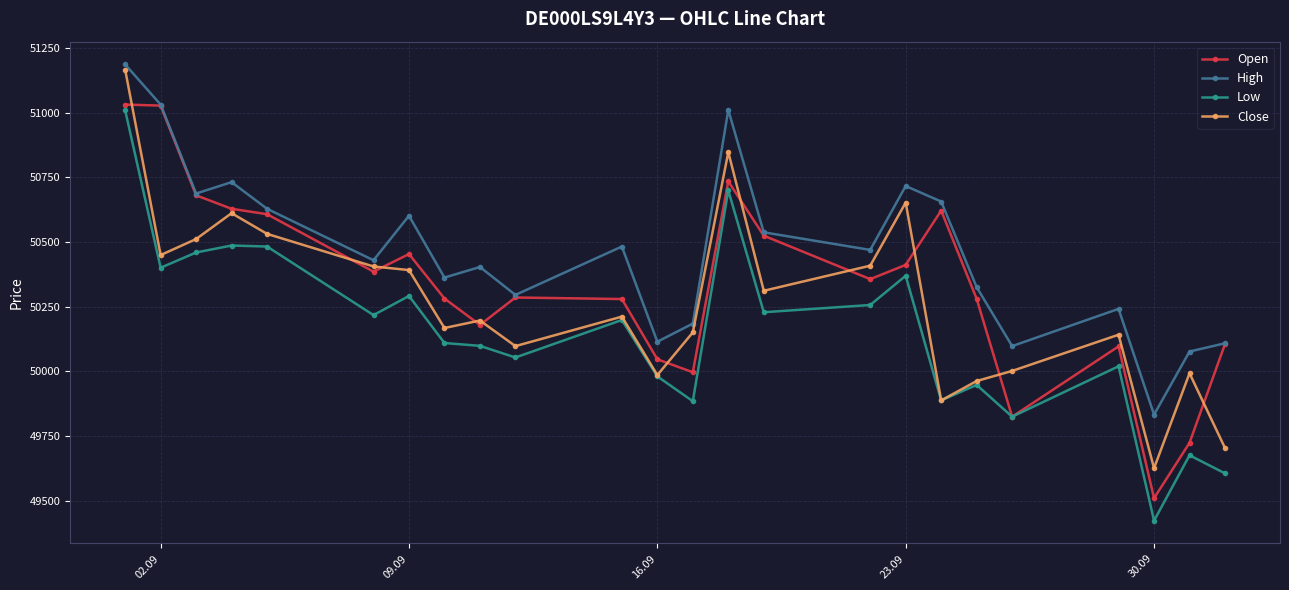

Which series has the largest total across all categories?

High